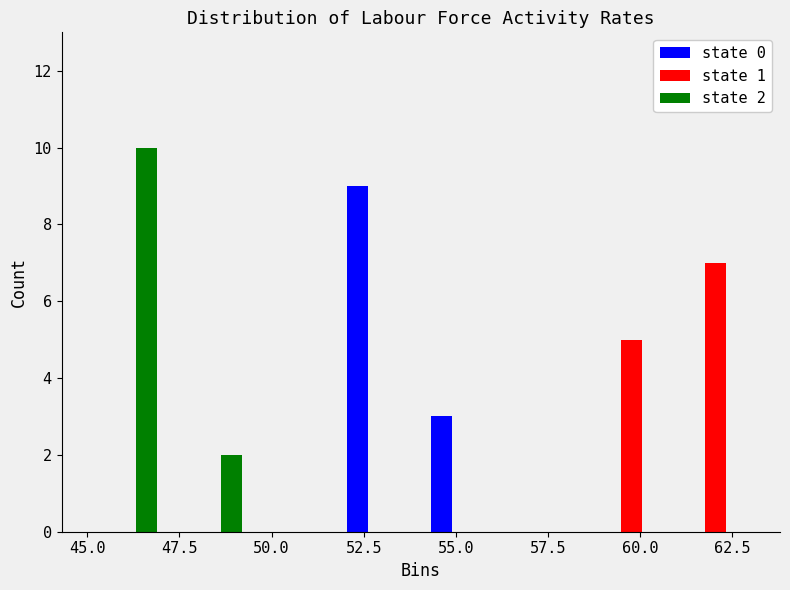

In the state 1 series, which range on the x-axis has the tallest bar?

61.0 to 63.0